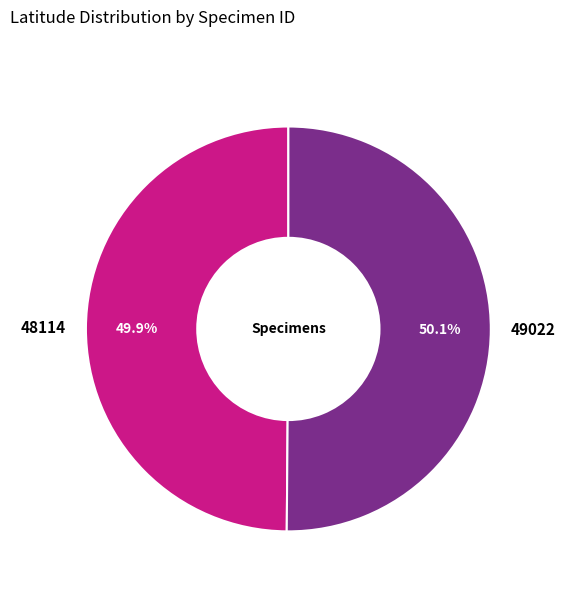

The 49022 slice represents 50% of the pie. True or false?

True